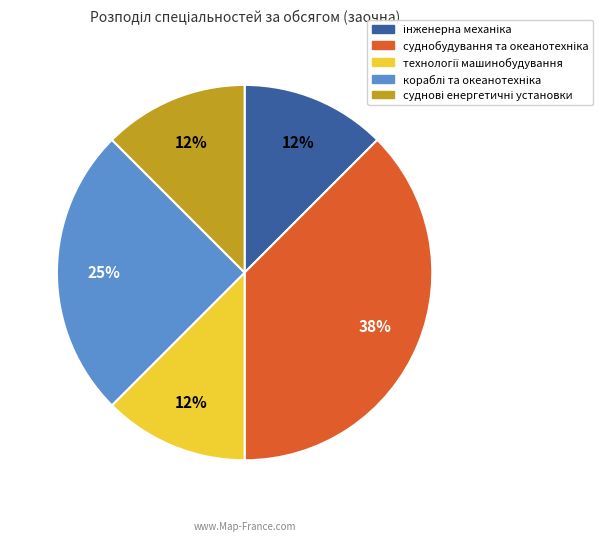

Is there a majority slice in this chart?

No